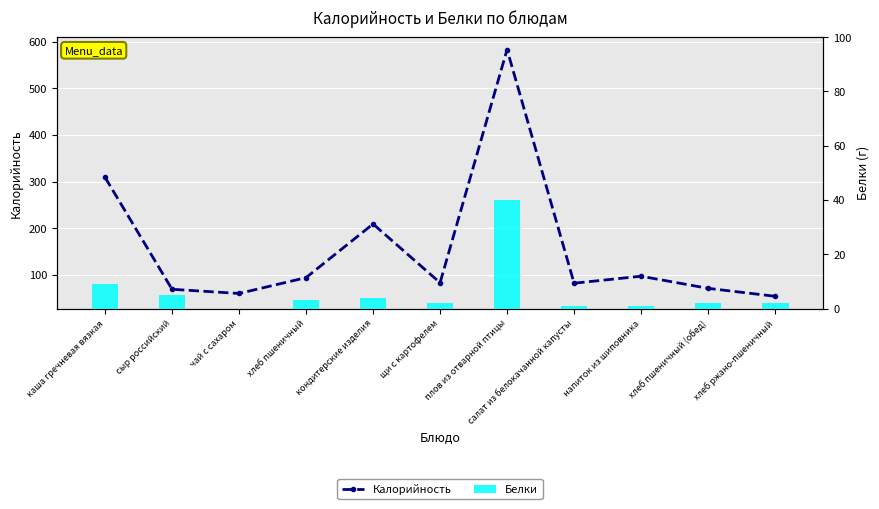

How many data points in Белки are less than 2?

3